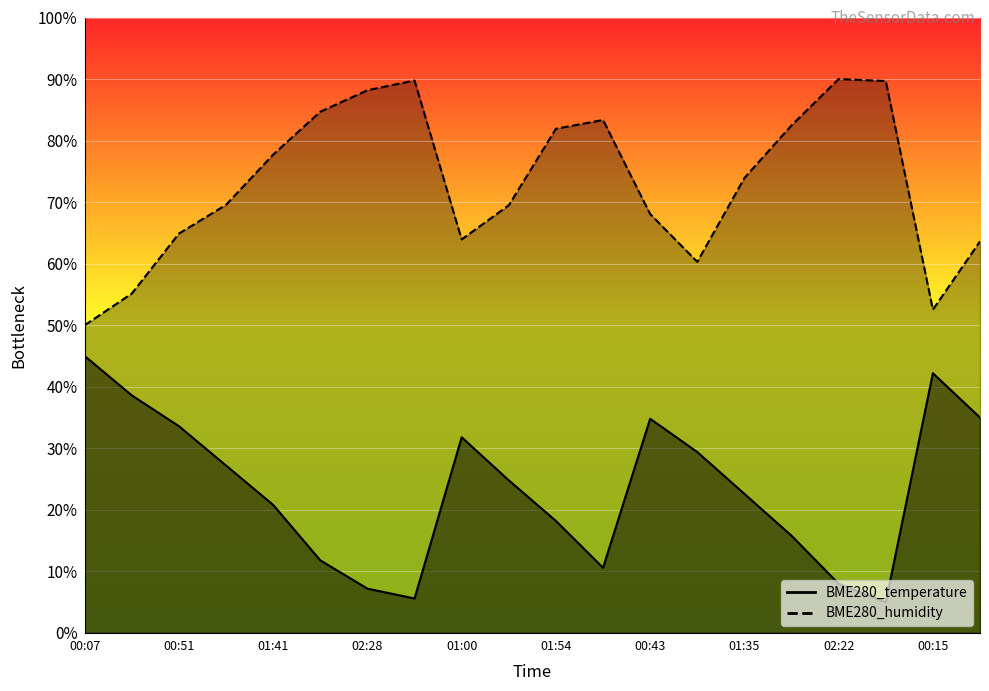

Which series has the largest range (max minus min)?

BME280_temperature